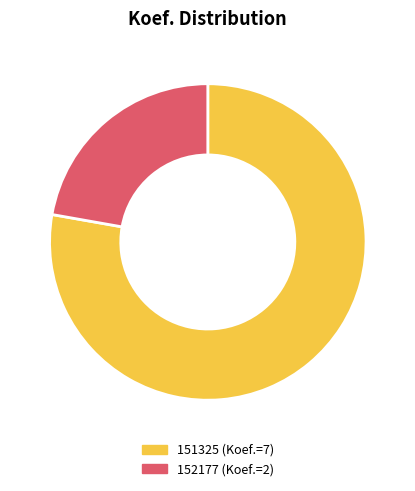

Rank the categories by value from lowest to highest.

152177, 151325